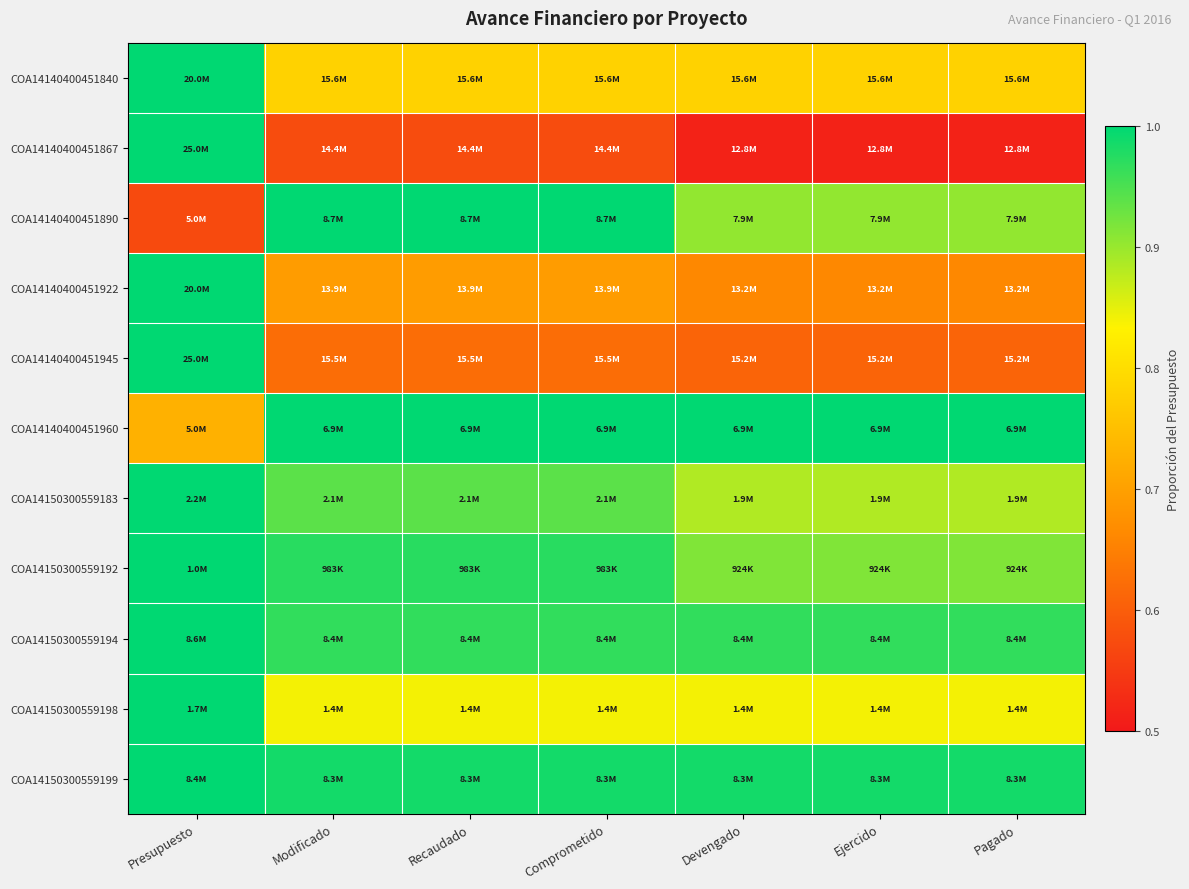

Reading left to right, extract all data points from this chart.

COA14140400451840: Presupuesto=1.0	Modificado=0.8	Recaudado=0.8	Comprometido=0.8	Devengado=0.8	Ejercido=0.8	Pagado=0.8
COA14140400451867: Presupuesto=1.0	Modificado=0.6	Recaudado=0.6	Comprometido=0.6	Devengado=0.5	Ejercido=0.5	Pagado=0.5
COA14140400451890: Presupuesto=0.6	Modificado=1.0	Recaudado=1.0	Comprometido=1.0	Devengado=0.9	Ejercido=0.9	Pagado=0.9
COA14140400451922: Presupuesto=1.0	Modificado=0.7	Recaudado=0.7	Comprometido=0.7	Devengado=0.7	Ejercido=0.7	Pagado=0.7
COA14140400451945: Presupuesto=1.0	Modificado=0.6	Recaudado=0.6	Comprometido=0.6	Devengado=0.6	Ejercido=0.6	Pagado=0.6
COA14140400451960: Presupuesto=0.7	Modificado=1.0	Recaudado=1.0	Comprometido=1.0	Devengado=1.0	Ejercido=1.0	Pagado=1.0
COA14150300559183: Presupuesto=1.0	Modificado=0.9	Recaudado=0.9	Comprometido=0.9	Devengado=0.9	Ejercido=0.9	Pagado=0.9
COA14150300559192: Presupuesto=1.0	Modificado=1.0	Recaudado=1.0	Comprometido=1.0	Devengado=0.9	Ejercido=0.9	Pagado=0.9
COA14150300559194: Presupuesto=1.0	Modificado=1.0	Recaudado=1.0	Comprometido=1.0	Devengado=1.0	Ejercido=1.0	Pagado=1.0
COA14150300559198: Presupuesto=1.0	Modificado=0.8	Recaudado=0.8	Comprometido=0.8	Devengado=0.8	Ejercido=0.8	Pagado=0.8
COA14150300559199: Presupuesto=1.0	Modificado=1.0	Recaudado=1.0	Comprometido=1.0	Devengado=1.0	Ejercido=1.0	Pagado=1.0